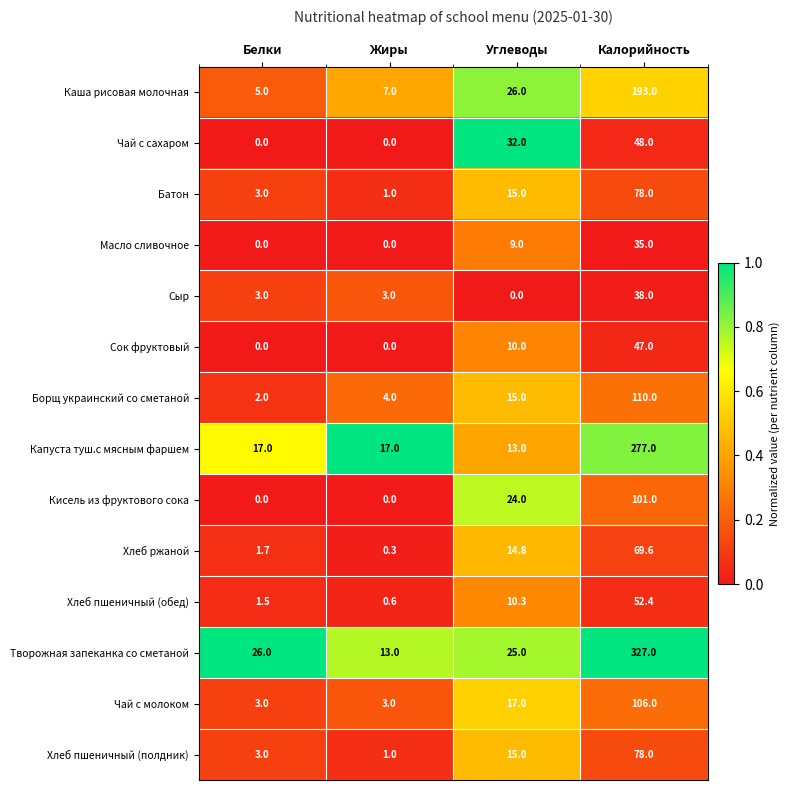

Is it true that Кисель из фруктового сока equals 14.9 at Углеводы?

False